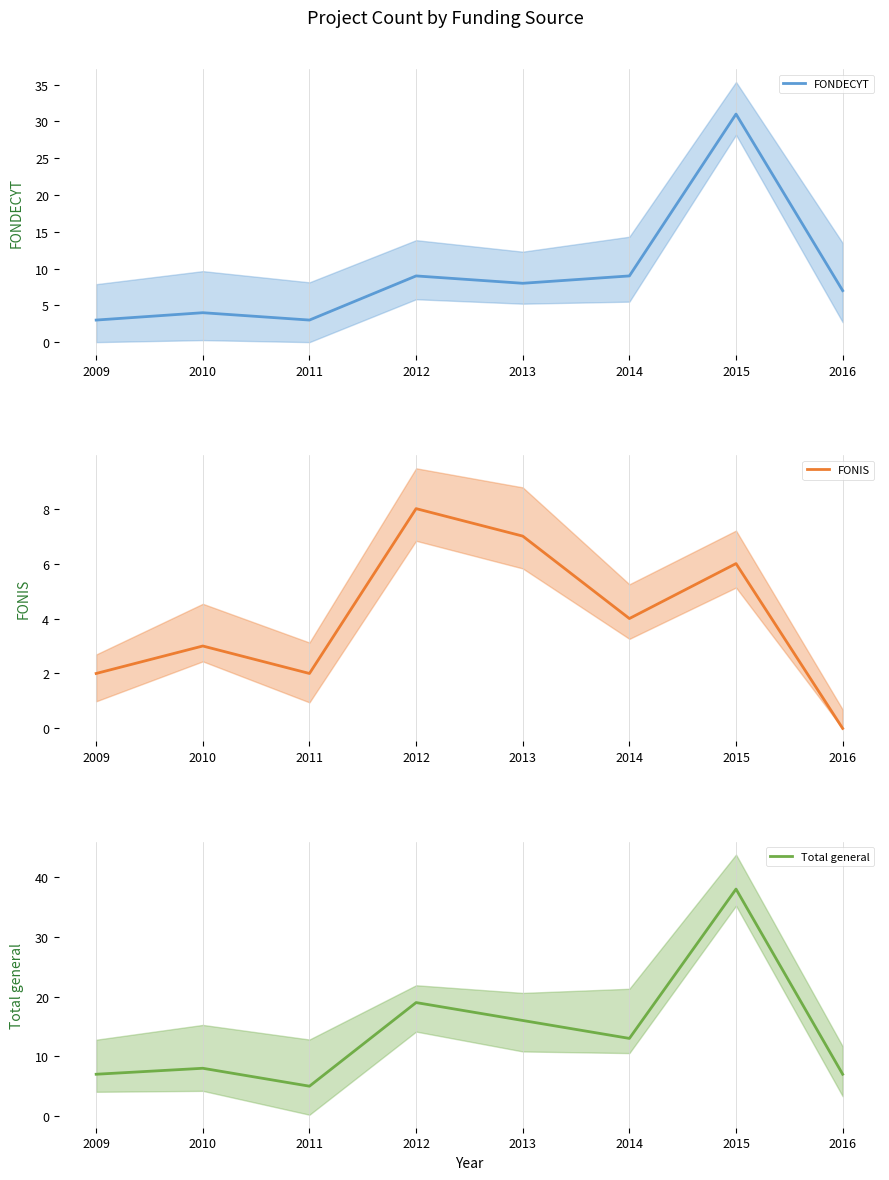

In FONDECYT, how many points are lower than both neighbors (excluding endpoints)?

2